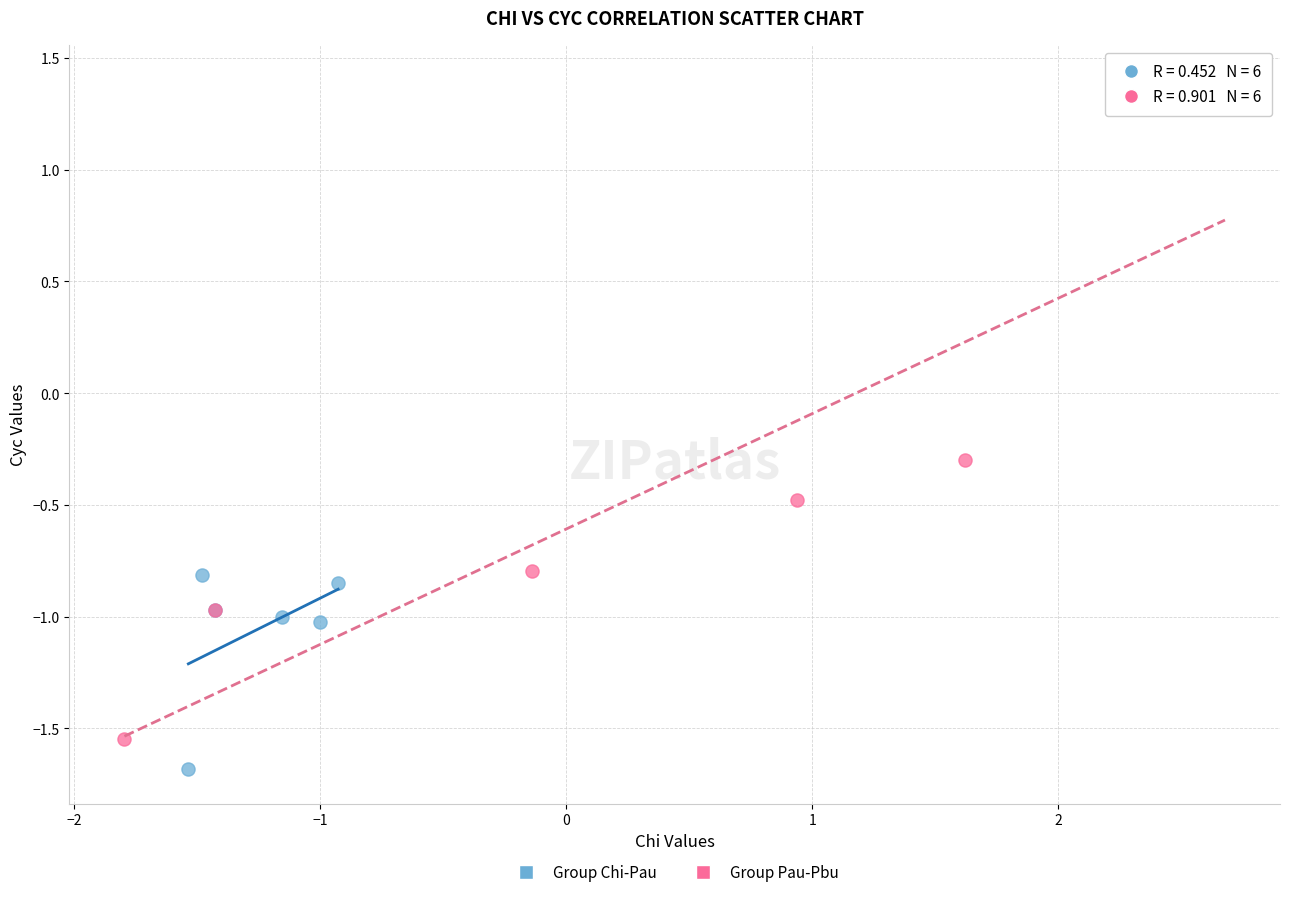

Which series has the largest Y range (max minus min)?

Group Pau-Pbu